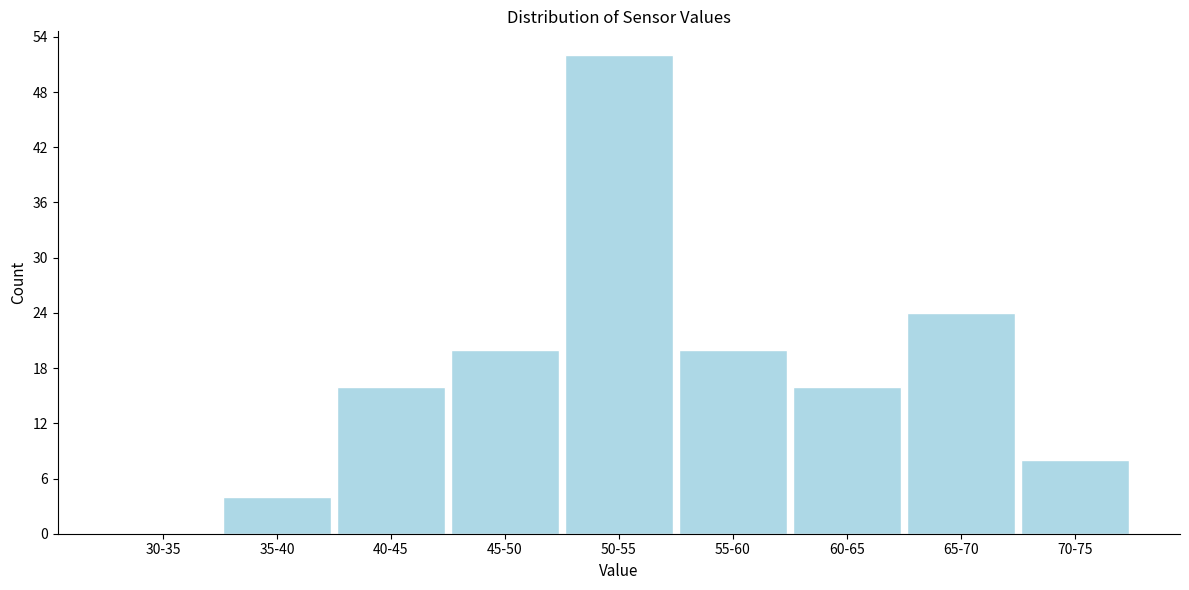

Reading left to right, what are all the values shown in this chart?

30-35=0	35-40=4	40-45=16	45-50=20	50-55=52	55-60=20	60-65=16	65-70=24	70-75=8